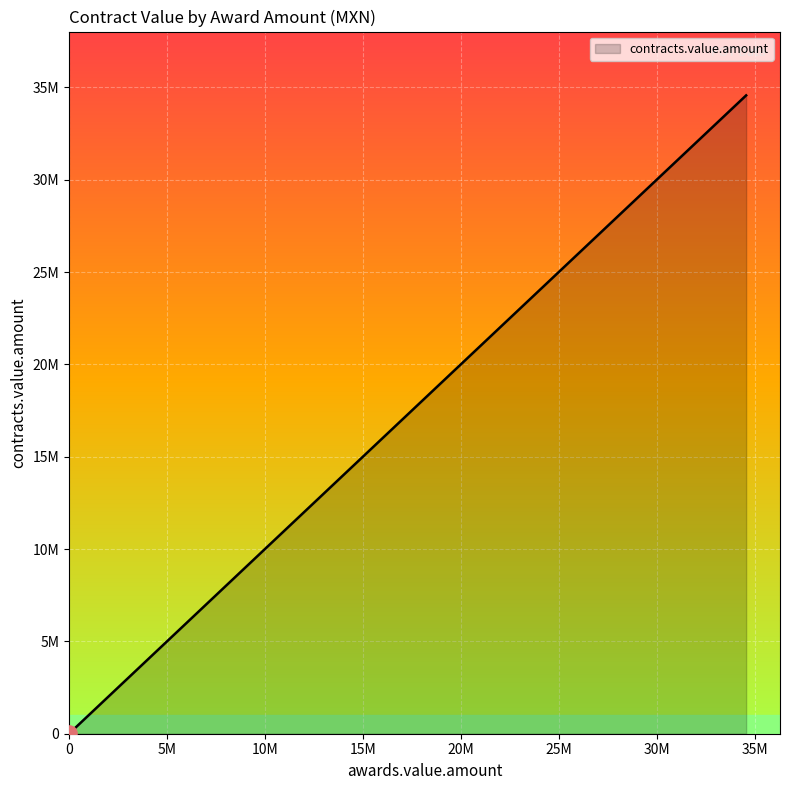

Approximately how many times larger is the value at 801308 compared to 806992?

2.8